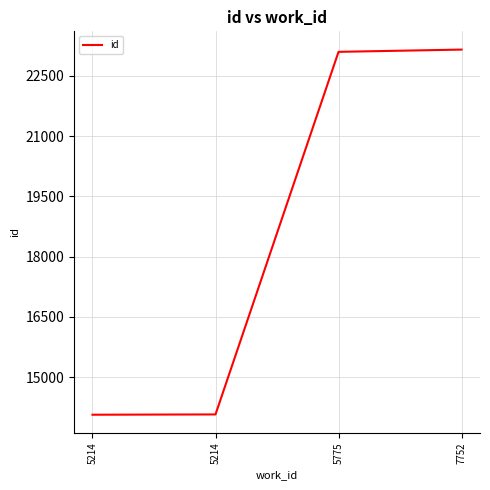

True or false: the data shows 19855 at 5214.

False